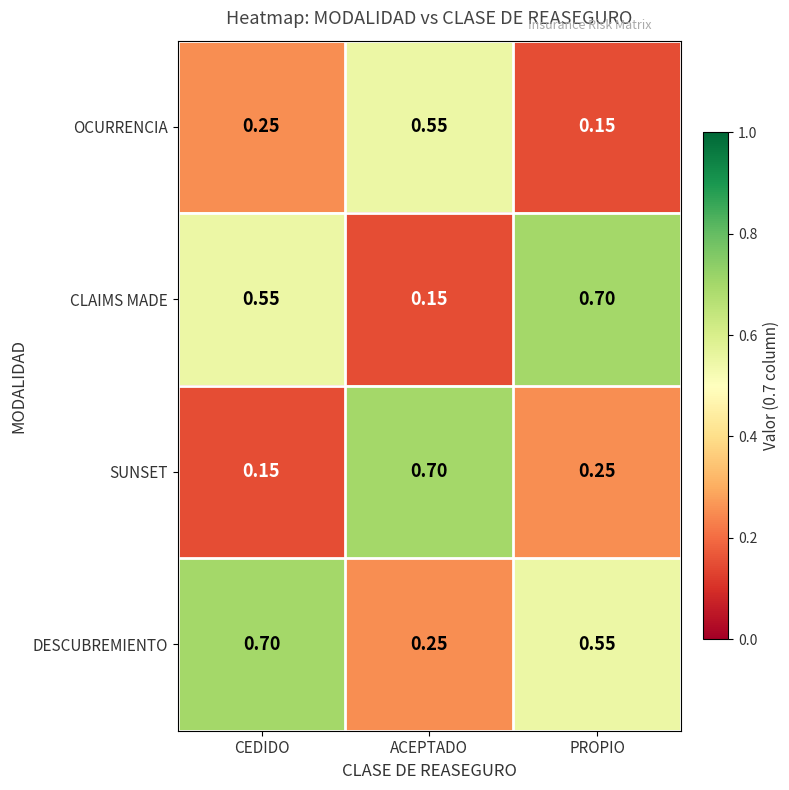

Where is DESCUBREMIENTO nearest to the value 0?

ACEPTADO